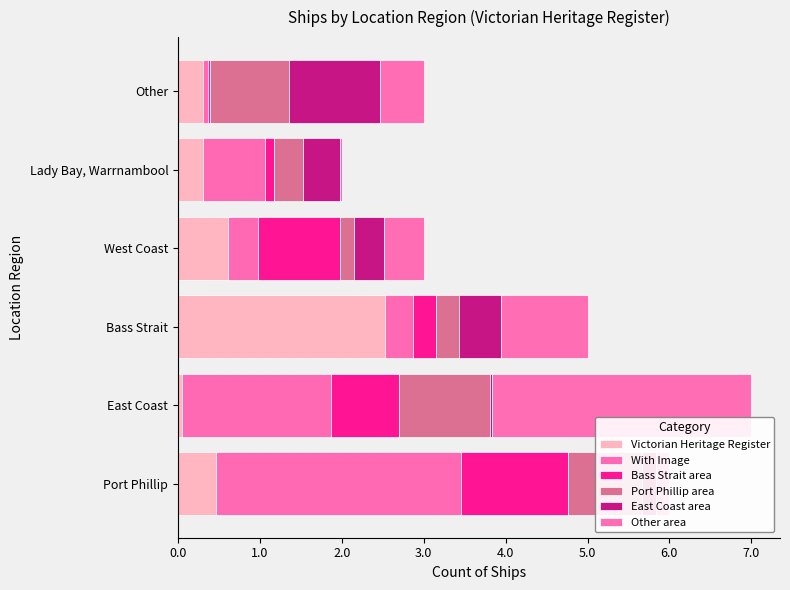

Count the number of data series in this chart.

6